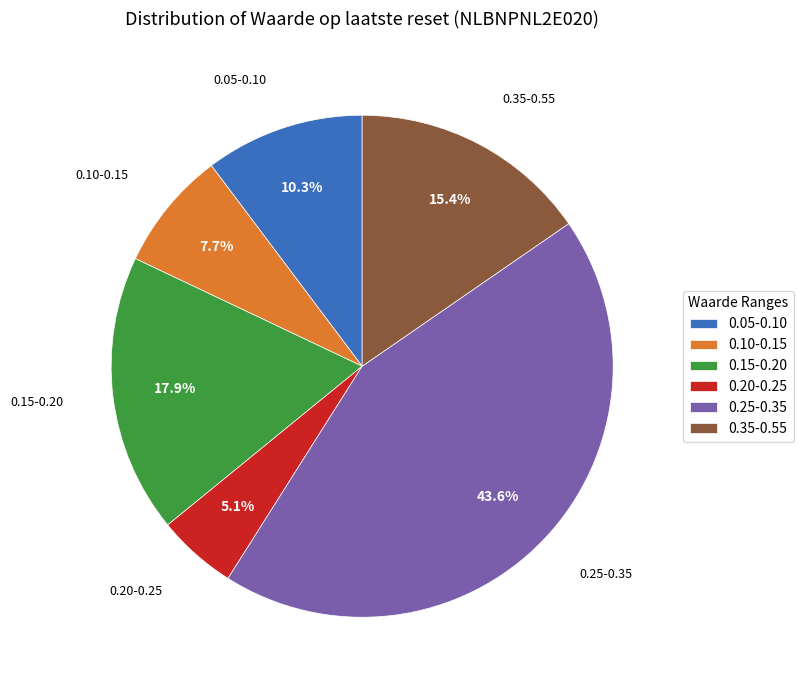

Which slice is the smallest?

0.20-0.25